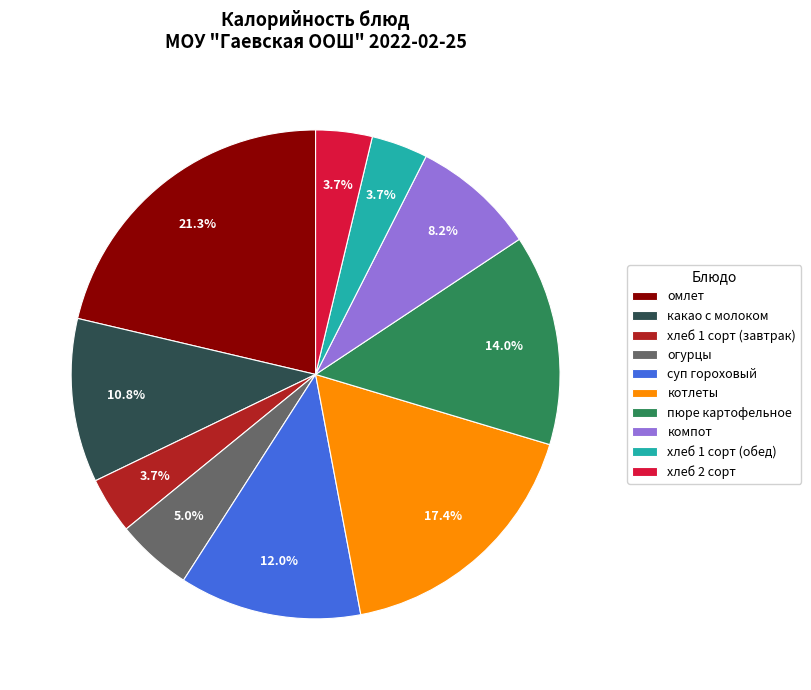

Approximately how many times larger is the value at суп гороховый compared to хлеб 2 сорт?

3.2